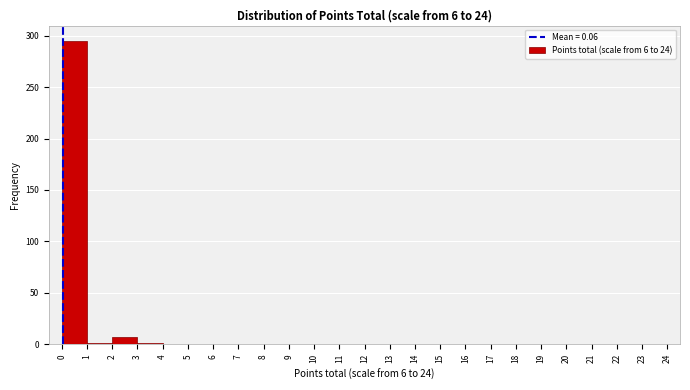

Reading left to right, list every bar in this chart as the range it spans on the x-axis followed by its height. The values are not printed on the chart, so give them approximately, as read against the axis.

0 to 1: 295
1 to 2: under 5
2 to 3: 5
3 to 4: under 5
4 to 5: 0
5 to 6: 0
6 to 7: 0
7 to 8: 0
8 to 9: 0
9 to 10: 0
10 to 11: 0
11 to 12: 0
12 to 13: 0
13 to 14: 0
14 to 15: 0
15 to 16: 0
16 to 17: 0
17 to 18: 0
18 to 19: 0
19 to 20: 0
20 to 21: 0
21 to 22: 0
22 to 23: 0
23 to 24: 0